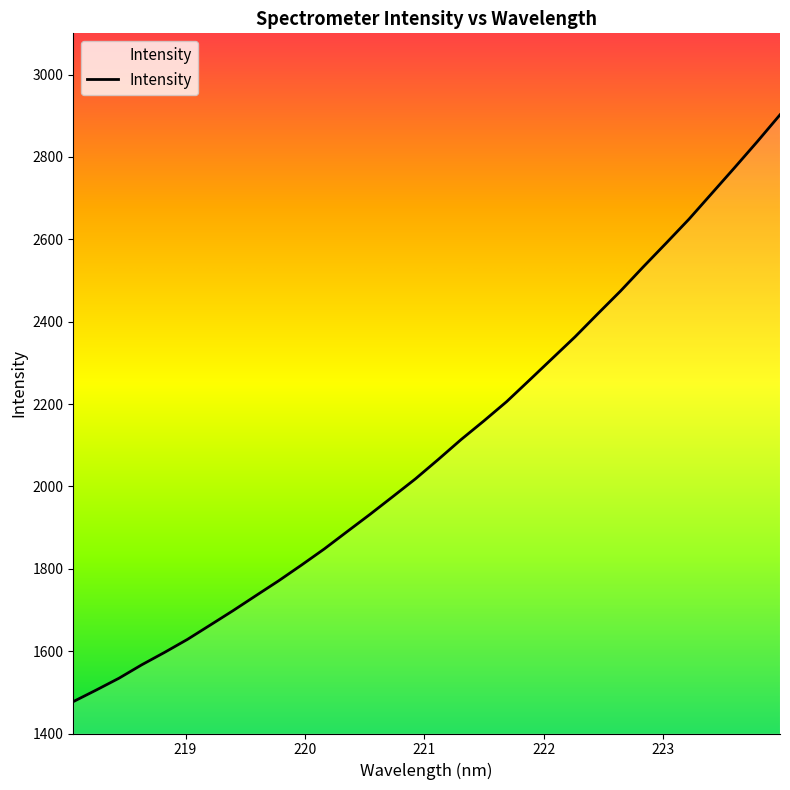

What is the difference between the maximum and minimum values?

1424.8